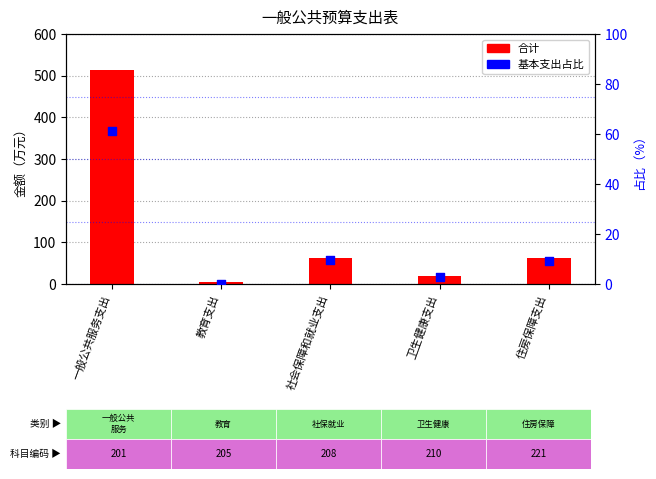

Which series contains the highest Y value?

合计